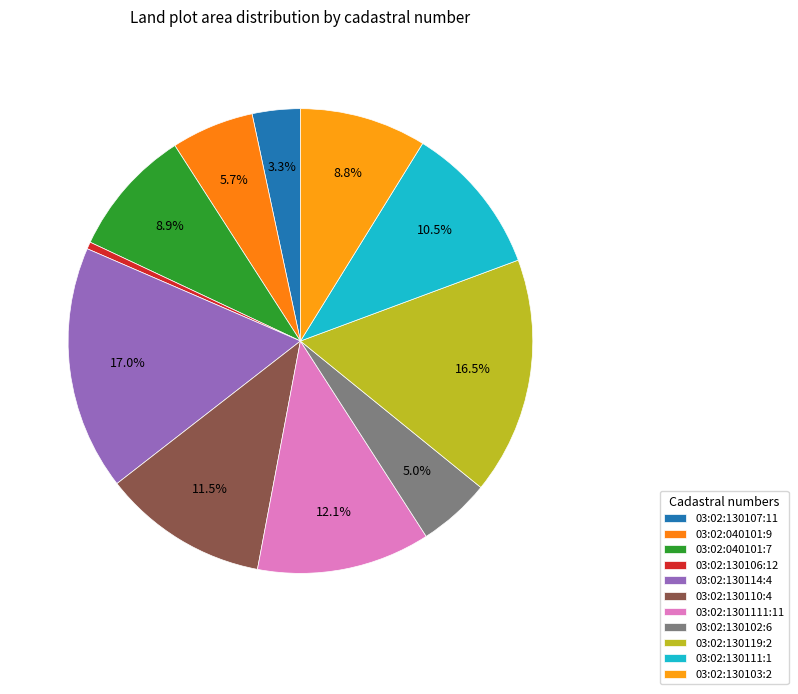

How much of the chart is everything except 03:02:130114:4?

83.0%